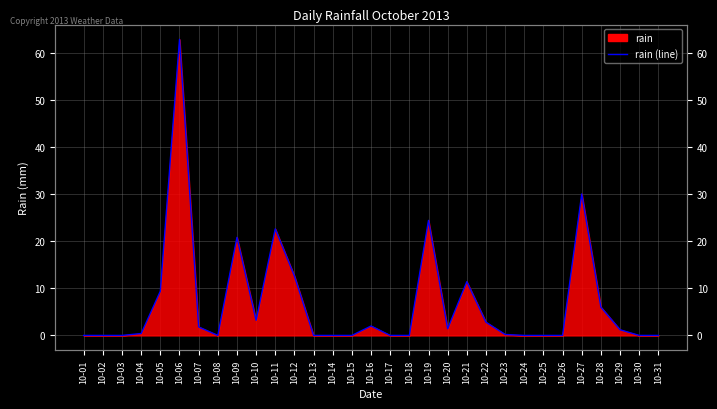

Reading right to left, transcribe all the data shown in this chart.

10-31=0.0	10-30=0.0	10-29=1.2	10-28=6.0	10-27=30.0	10-26=0.0	10-25=0.0	10-24=0.0	10-23=0.2	10-22=2.8	10-21=11.4	10-20=1.4	10-19=24.4	10-18=0.0	10-17=0.0	10-16=2.0	10-15=0.0	10-14=0.0	10-13=0.0	10-12=12.6	10-11=22.6	10-10=3.2	10-09=20.8	10-08=0.0	10-07=1.8	10-06=62.8	10-05=9.4	10-04=0.4	10-03=0.0	10-02=0.0	10-01=0.0